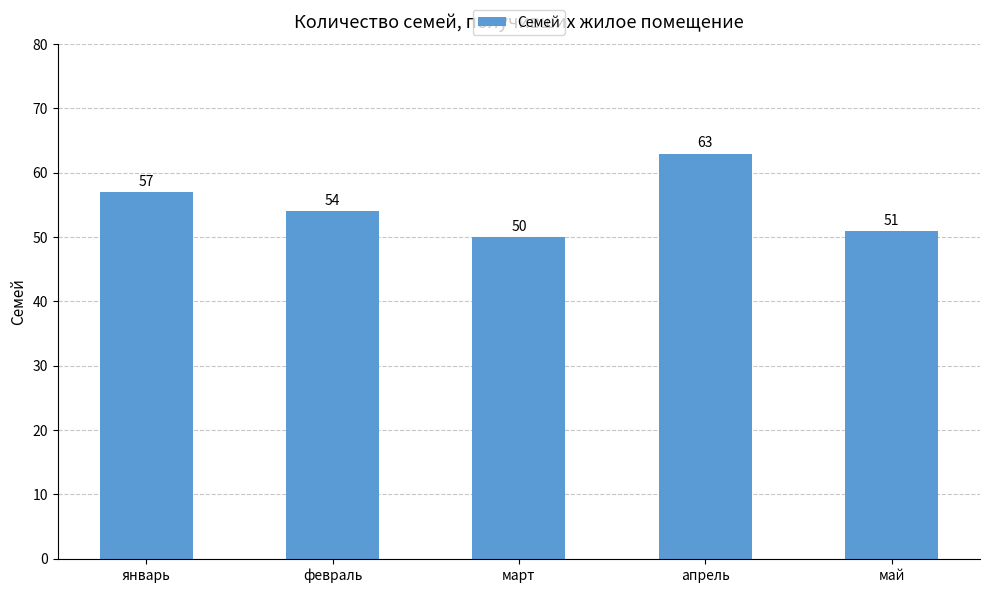

At which label is the value closest to 56?

январь